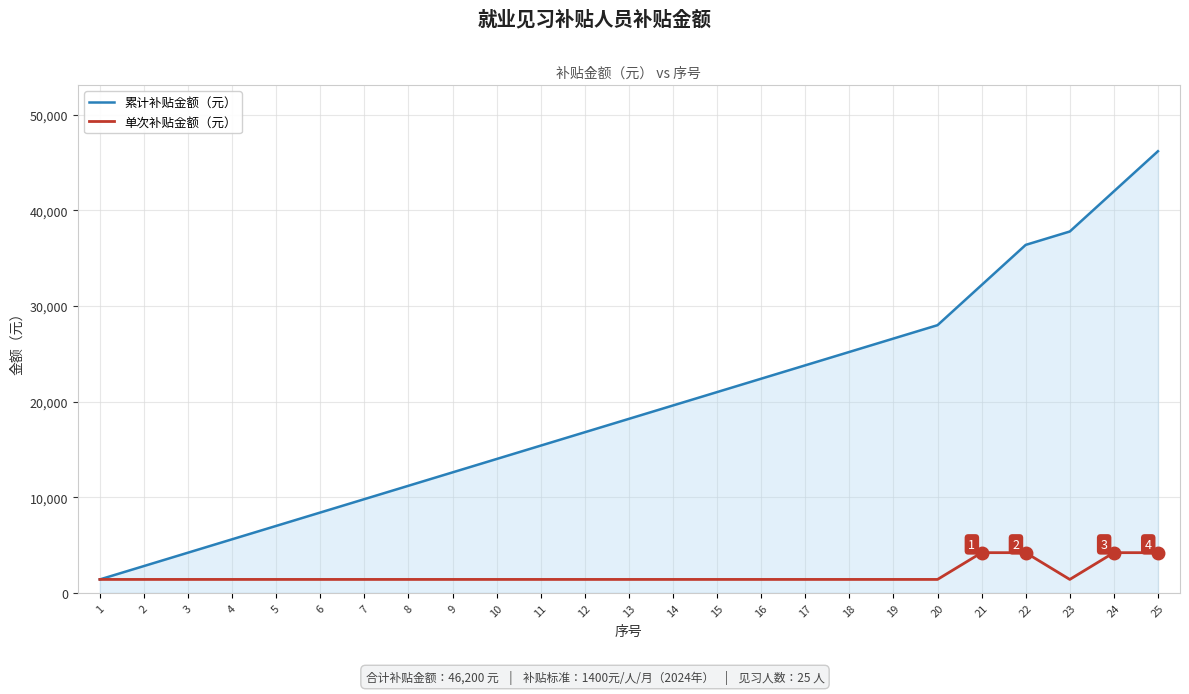

Which series has the largest range (max minus min)?

累计补贴金额（元）